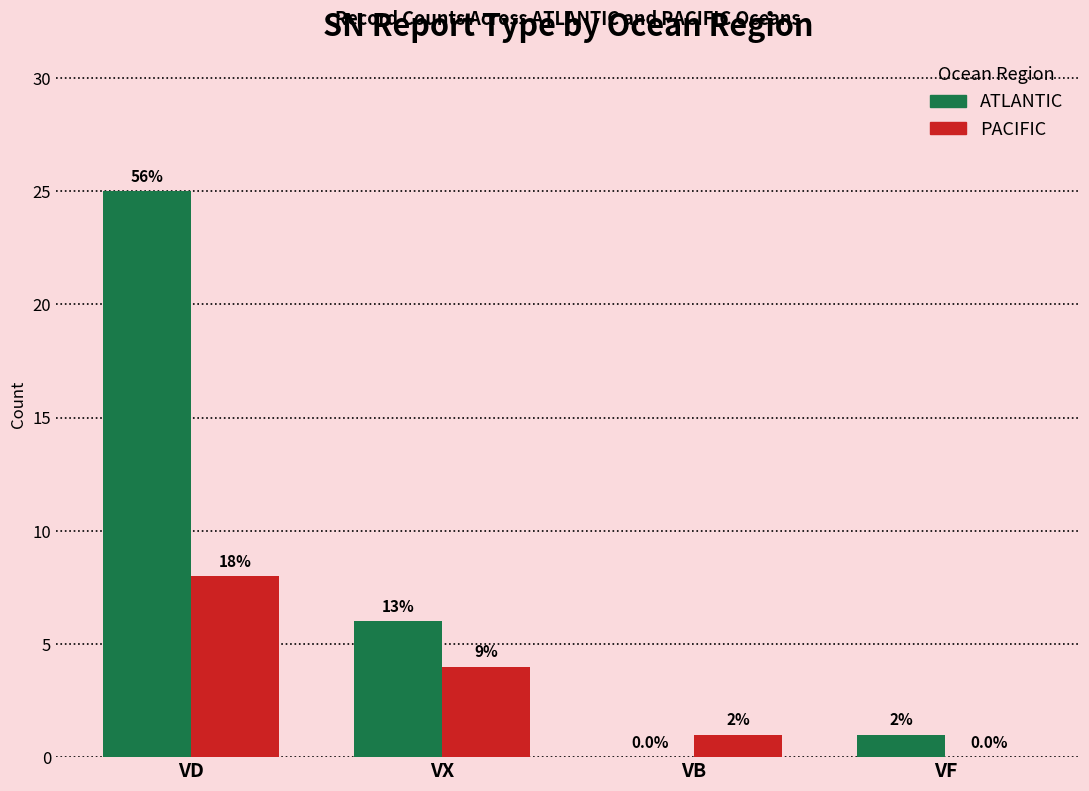

What position from the right is VX?

3